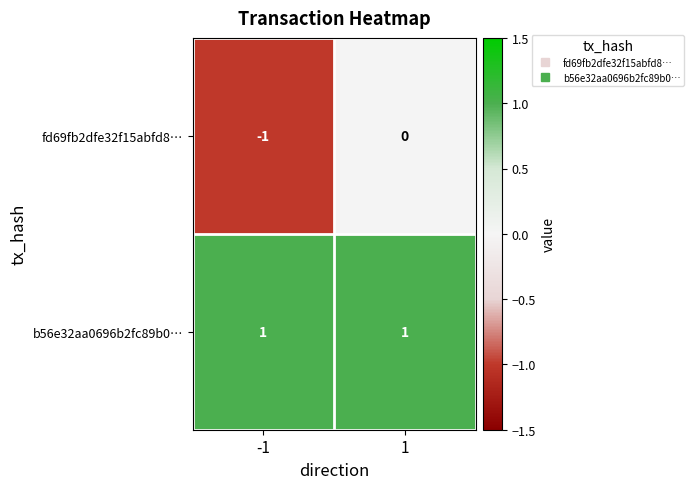

Reading left to right, list all the values displayed in this chart.

fd69fb2dfe32f15abfd8…: -1=-1	1=0
b56e32aa0696b2fc89b0…: -1=1	1=1